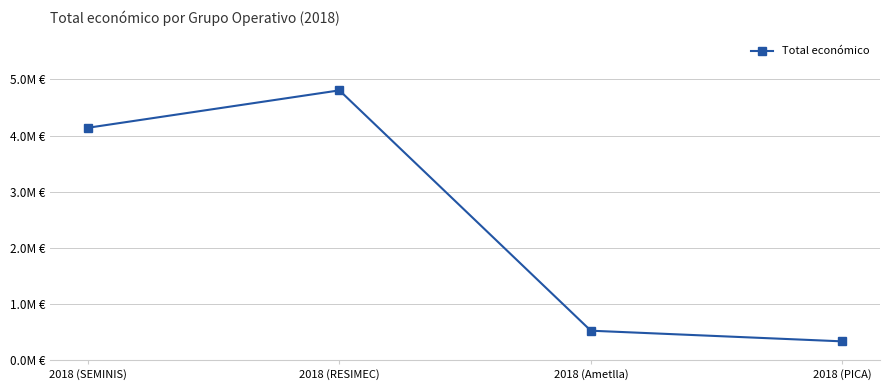

What is the average value?

2450335